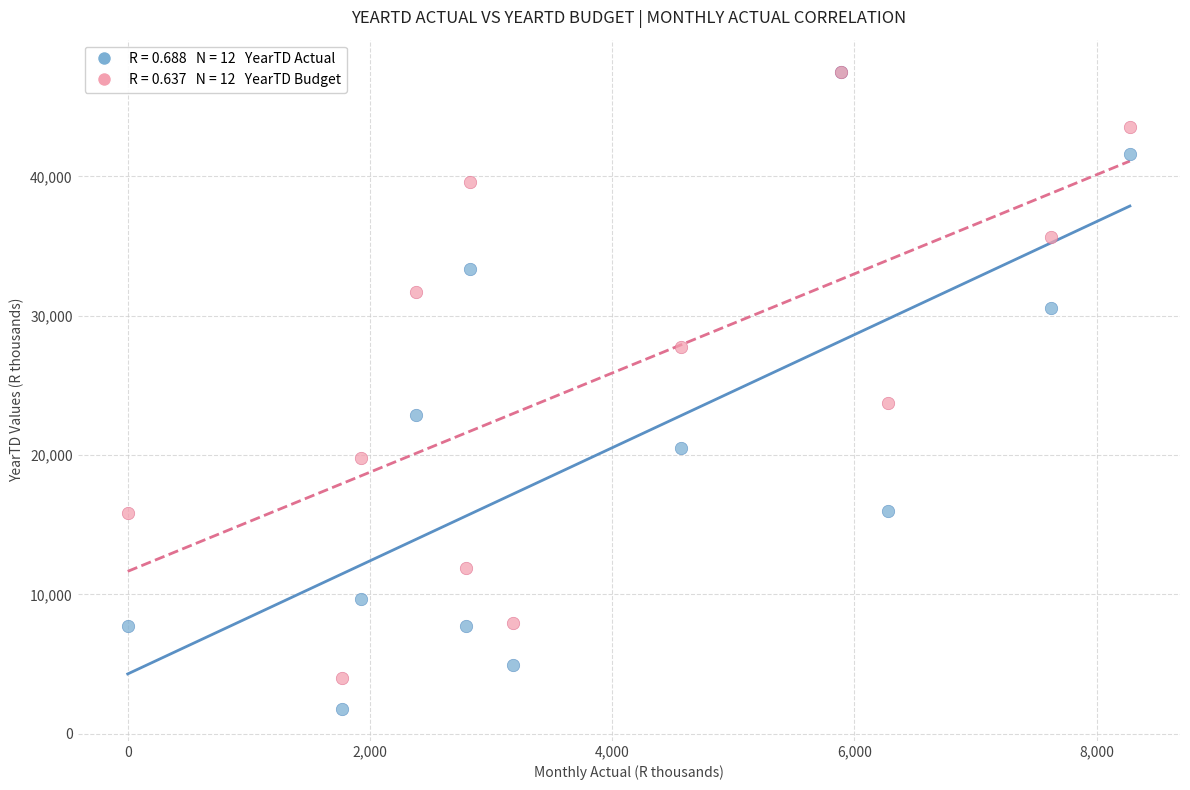

Across all series, what Y value is closest to 24649?

23765.0